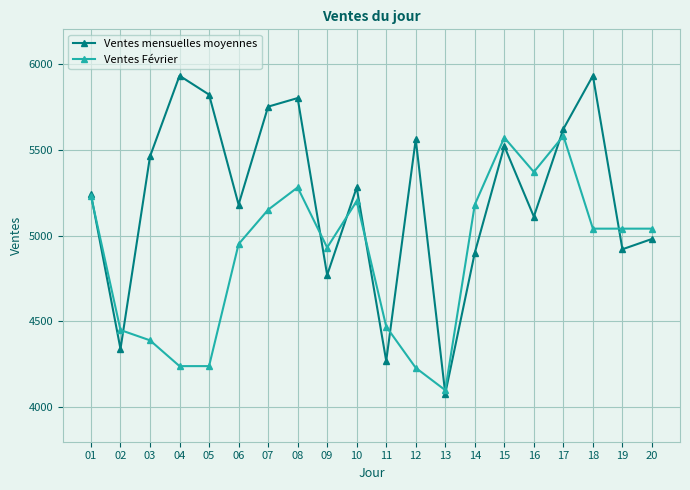

What is the value of the Ventes mensuelles moyennes point at the 7th from the left?

5750